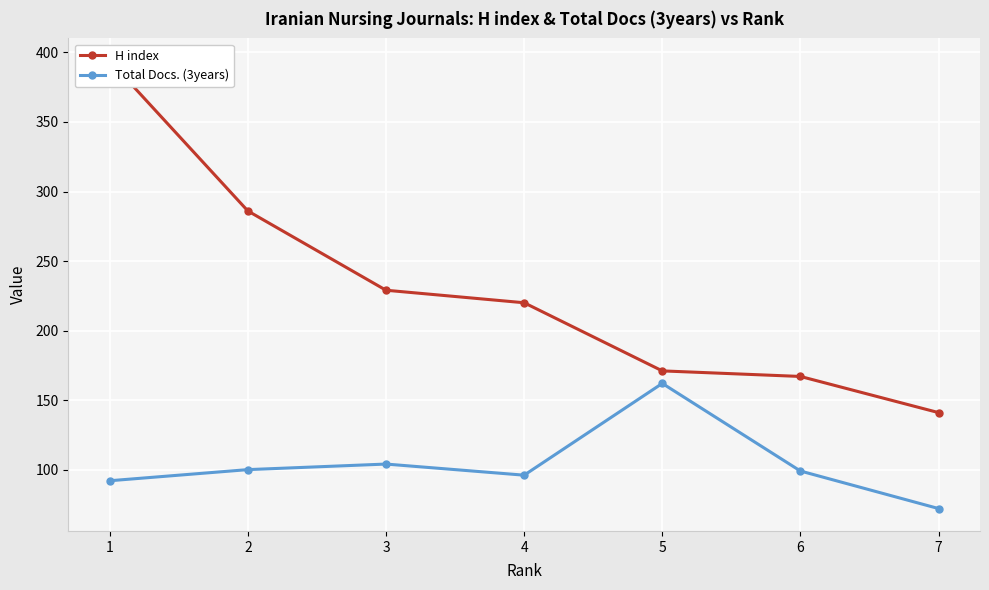

Count the number of data series in this chart.

2